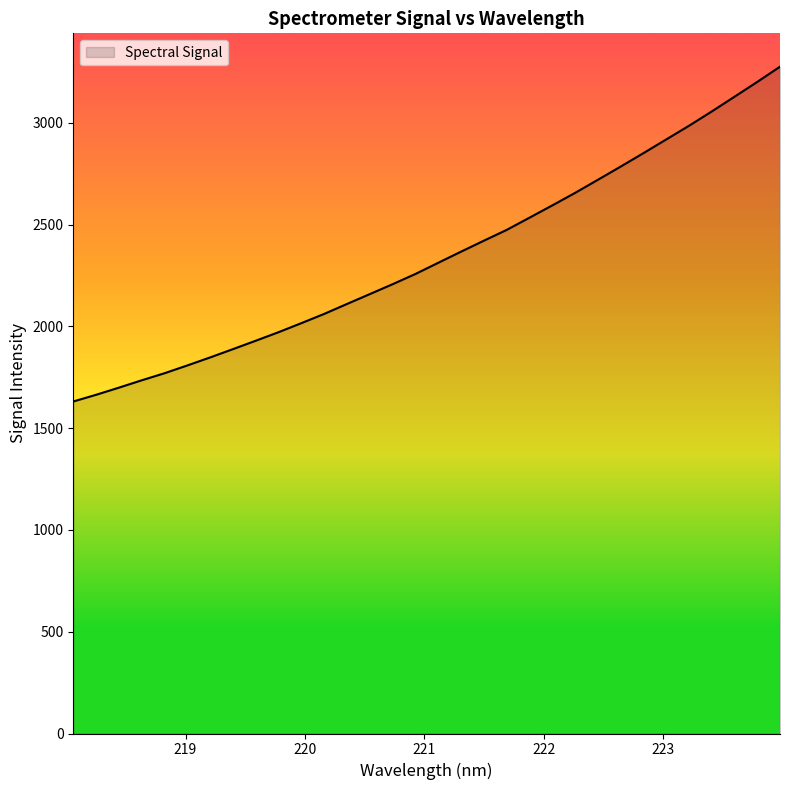

What is the difference between the maximum and minimum values?

1644.5